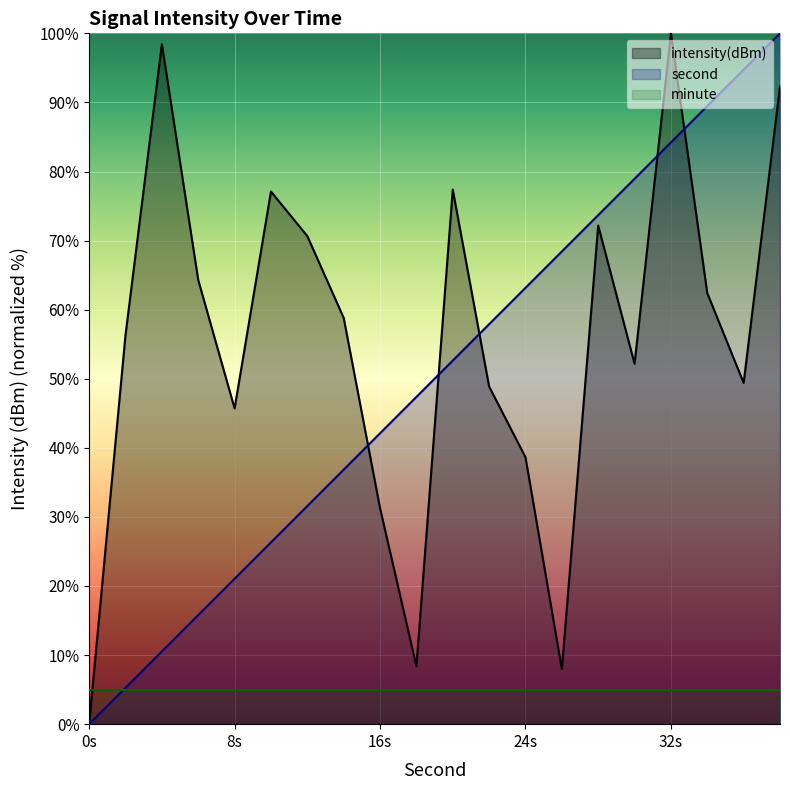

Is the value of second at 34 greater than the value of intensity at 2?

Yes